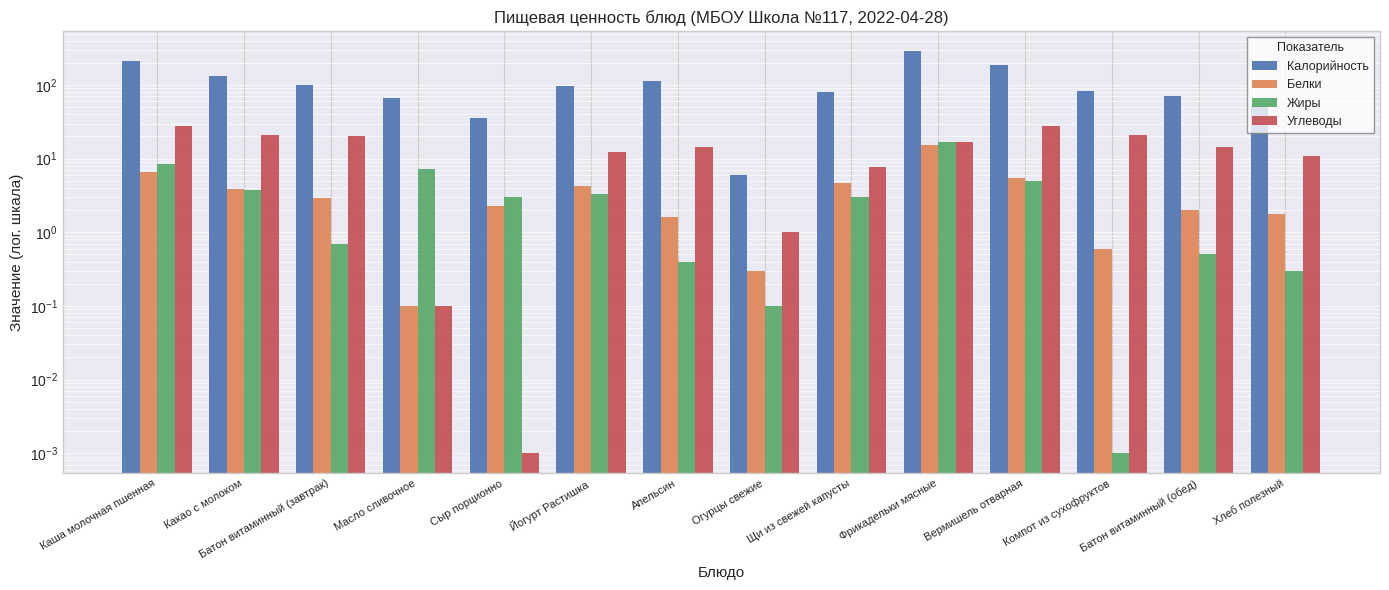

Reading left to right, list all the values displayed in this chart.

Калорийность: Каша молочная пшенная=215.0	Какао с молоком=131.0	Батон витаминный (завтрак)=100.8	Масло сливочное=66.0	Сыр порционно=36.0	Йогурт Растишка=96.0	Апельсин=114.0	Огурцы свежие=6.0	Щи из свежей капусты=81.0	Фрикадельки мясные=287.0	Вермишель отварная=186.0	Компот из сухофруктов=83.0	Батон витаминный (обед)=70.0	Хлеб полезный=52.5
Белки: Каша молочная пшенная=6.5	Какао с молоком=3.9	Батон витаминный (завтрак)=2.9	Масло сливочное=0.1	Сыр порционно=2.3	Йогурт Растишка=4.2	Апельсин=1.6	Огурцы свежие=0.3	Щи из свежей капусты=4.7	Фрикадельки мясные=15.5	Вермишель отварная=5.5	Компот из сухофруктов=0.6	Батон витаминный (обед)=2.0	Хлеб полезный=1.8
Жиры: Каша молочная пшенная=8.4	Какао с молоком=3.8	Батон витаминный (завтрак)=0.7	Масло сливочное=7.3	Сыр порционно=3.0	Йогурт Растишка=3.3	Апельсин=0.4	Огурцы свежие=0.1	Щи из свежей капусты=3.0	Фрикадельки мясные=16.8	Вермишель отварная=4.9	Компот из сухофруктов=0.0	Батон витаминный (обед)=0.5	Хлеб полезный=0.3
Углеводы: Каша молочная пшенная=28.0	Какао с молоком=21.1	Батон витаминный (завтрак)=20.5	Масло сливочное=0.1	Сыр порционно=0.0	Йогурт Растишка=12.3	Апельсин=14.6	Огурцы свежие=1.0	Щи из свежей капусты=7.7	Фрикадельки мясные=16.6	Вермишель отварная=28.0	Компот из сухофруктов=20.9	Батон витаминный (обед)=14.3	Хлеб полезный=10.8